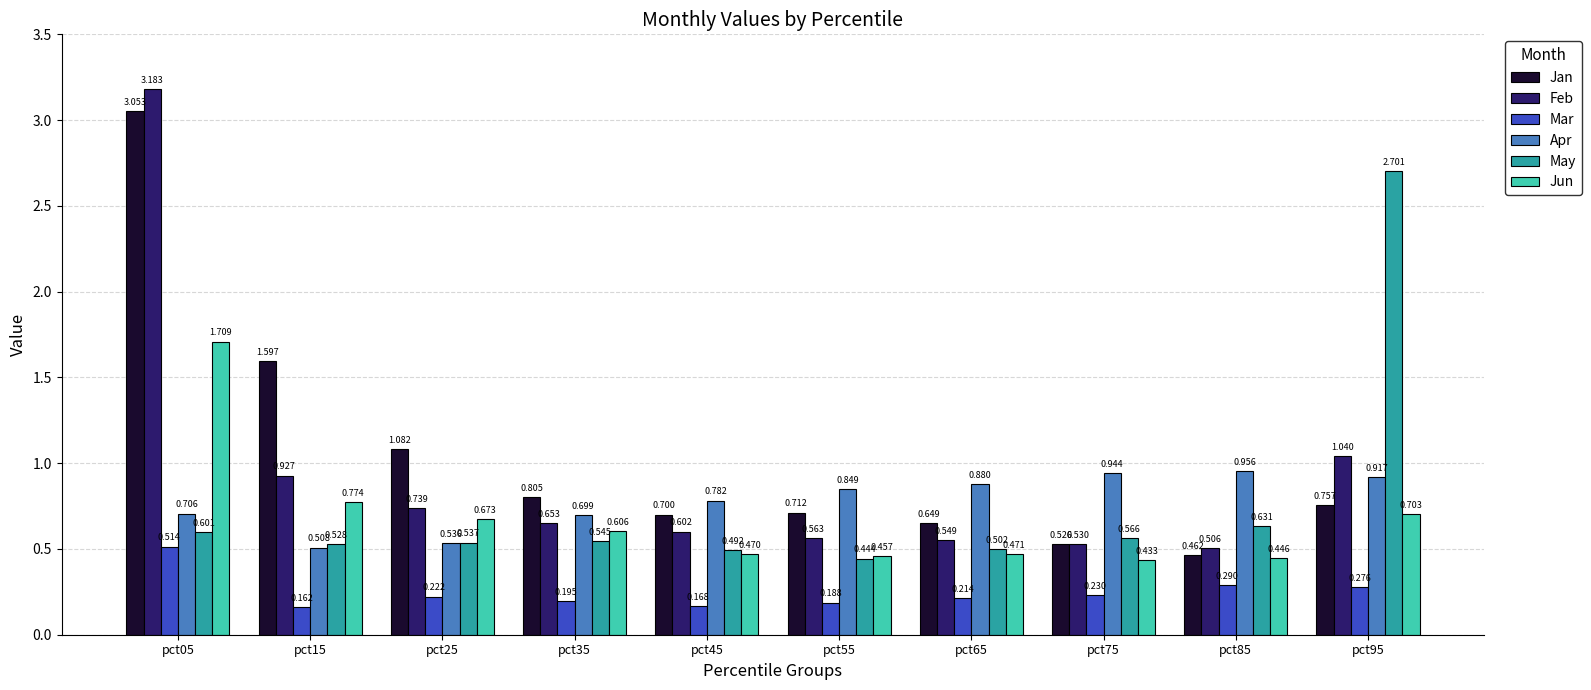

Between pct55 and pct95, which series saw the biggest shift?

May